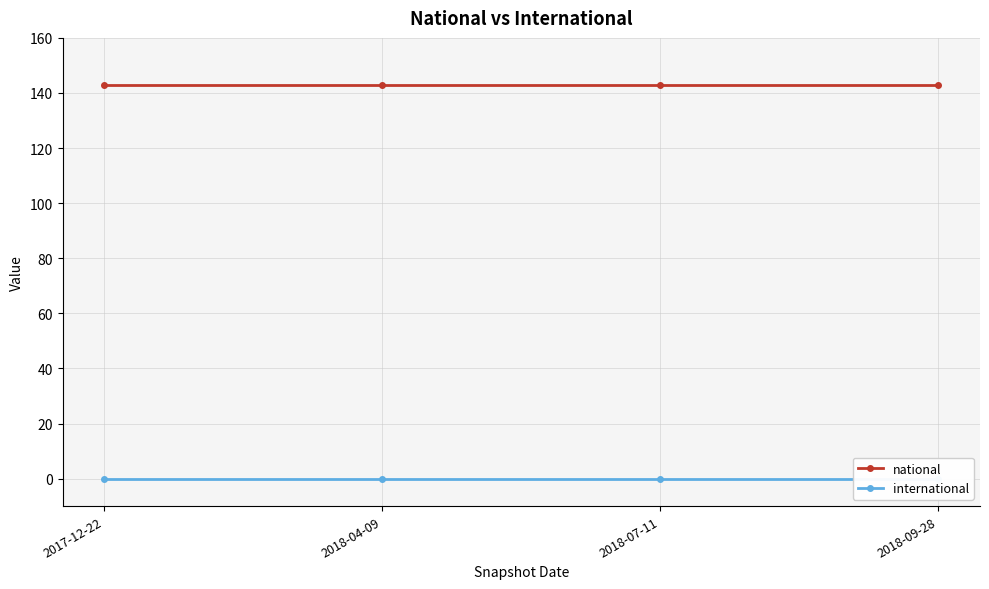

The national series shows 45 at 2018-07-11. True or false?

False